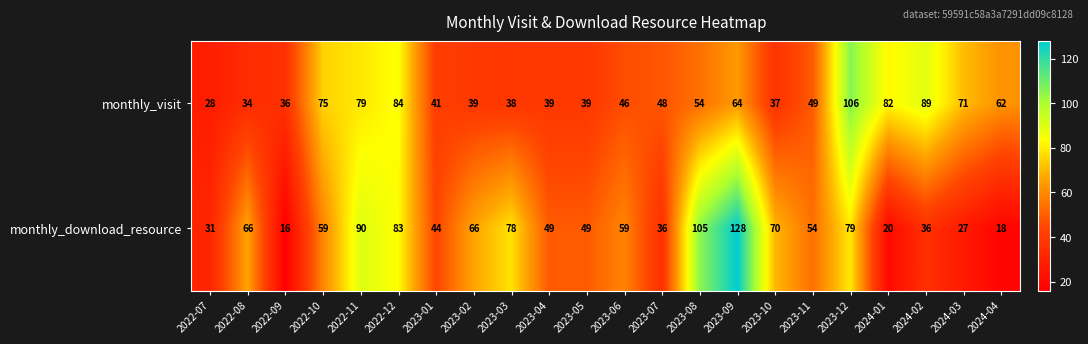

What is the total value across all series at 2022-09?

52